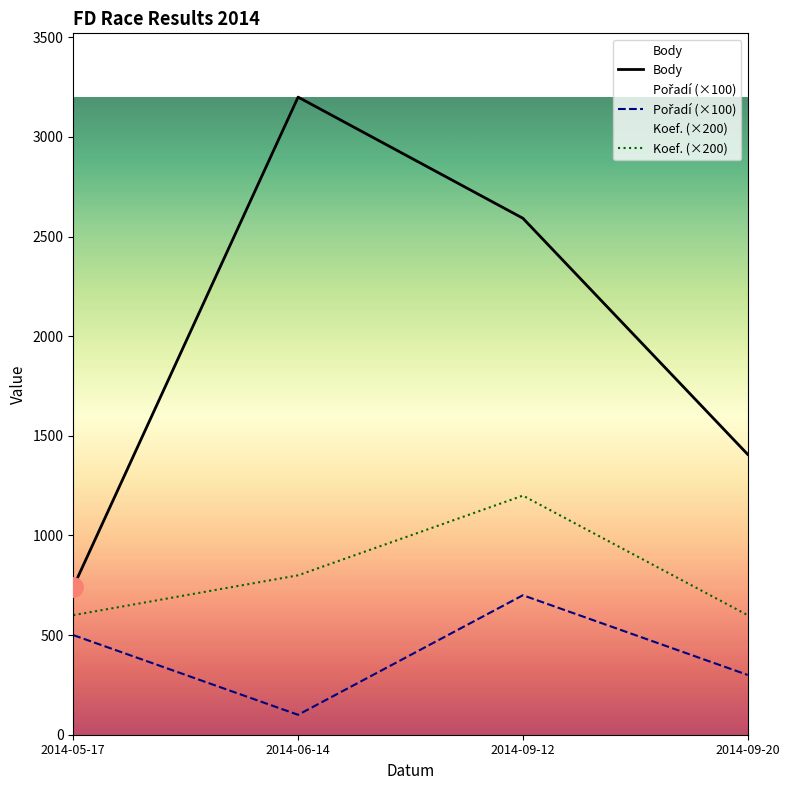

How many series are shown in this chart?

3